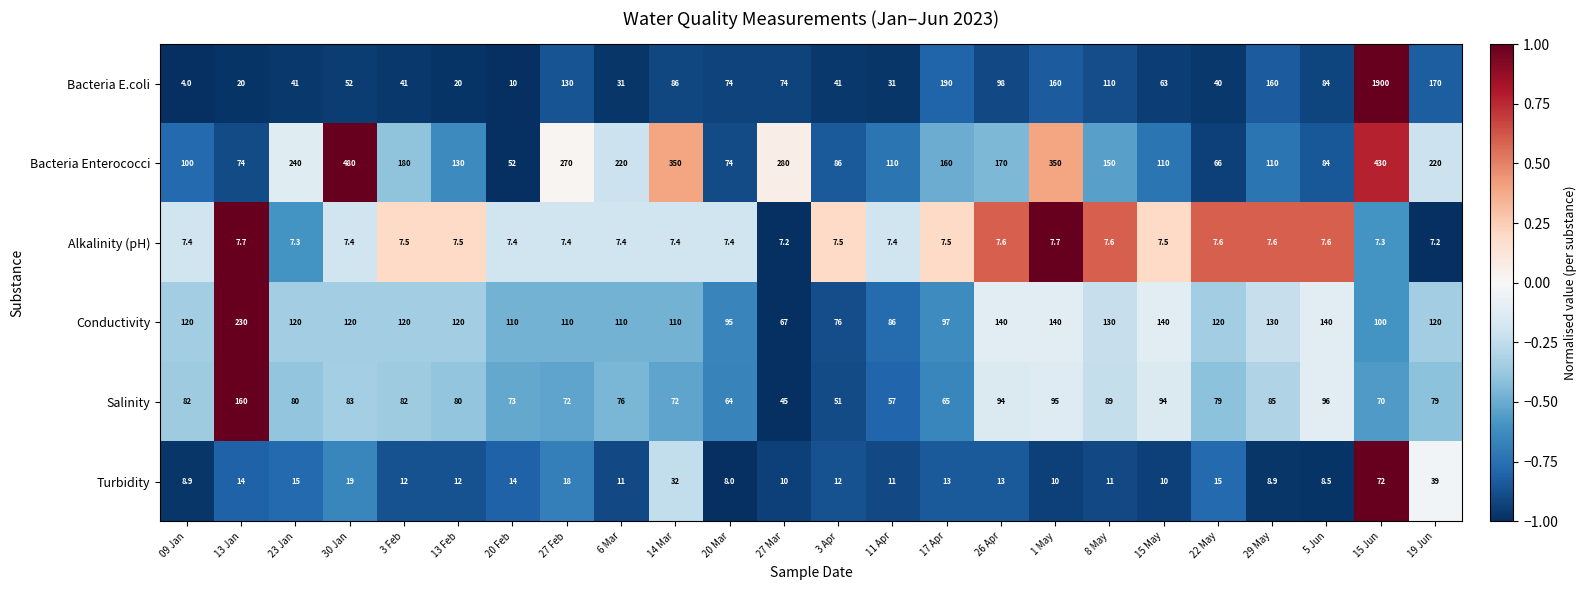

What is the difference between the second highest and minimum values in the Alkalinity (pH) series?

0.5